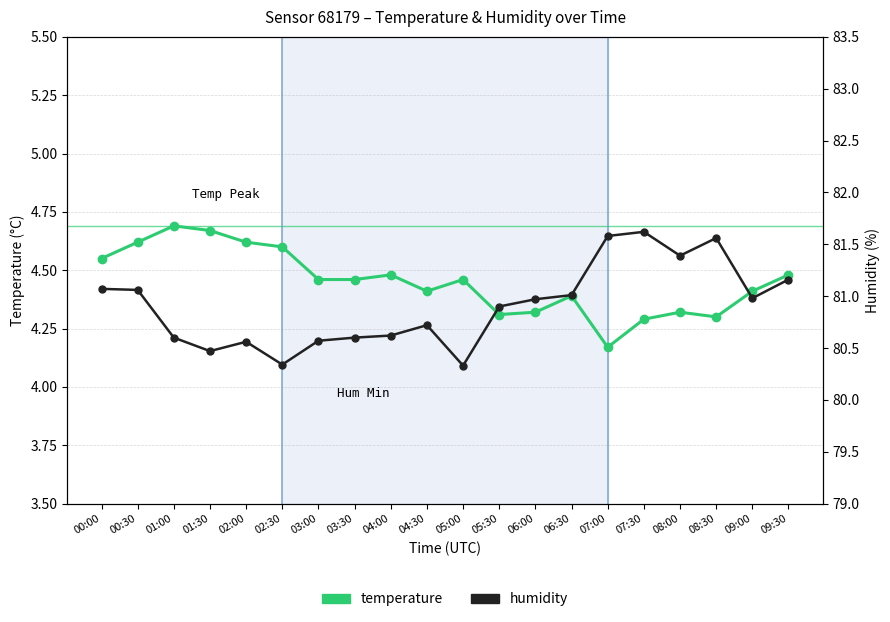

Reading left to right, extract all data points from this chart.

temperature: 00:00=4.5	00:30=4.6	01:00=4.7	01:30=4.7	02:00=4.6	02:30=4.6	03:00=4.5	03:30=4.5	04:00=4.5	04:30=4.4	05:00=4.5	05:30=4.3	06:00=4.3	06:30=4.4	07:00=4.2	07:30=4.3	08:00=4.3	08:30=4.3	09:00=4.4	09:30=4.5
humidity: 00:00=81.1	00:30=81.1	01:00=80.6	01:30=80.5	02:00=80.6	02:30=80.3	03:00=80.6	03:30=80.6	04:00=80.6	04:30=80.7	05:00=80.3	05:30=80.9	06:00=81.0	06:30=81.0	07:00=81.6	07:30=81.6	08:00=81.4	08:30=81.6	09:00=81.0	09:30=81.2